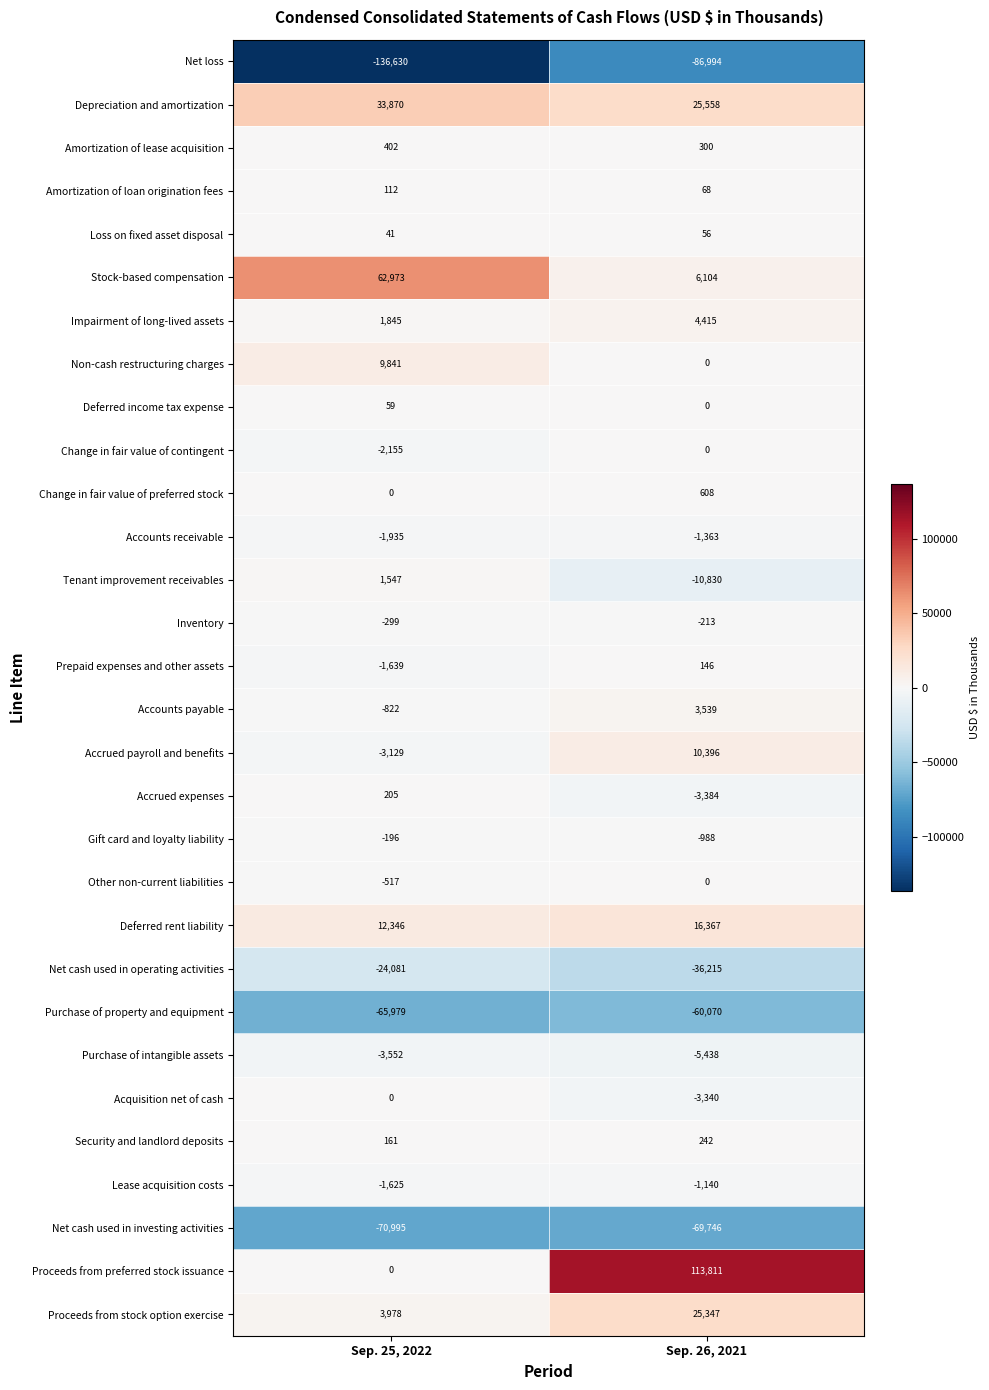

What is the total value across all series at Sep. 26, 2021?

-72764